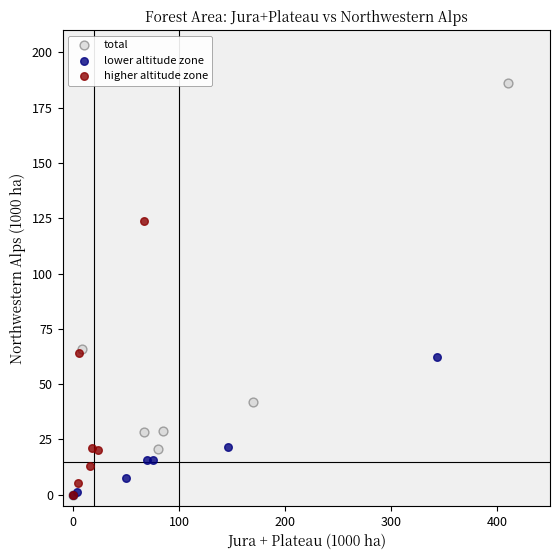

Which series reaches the maximum Y coordinate?

total